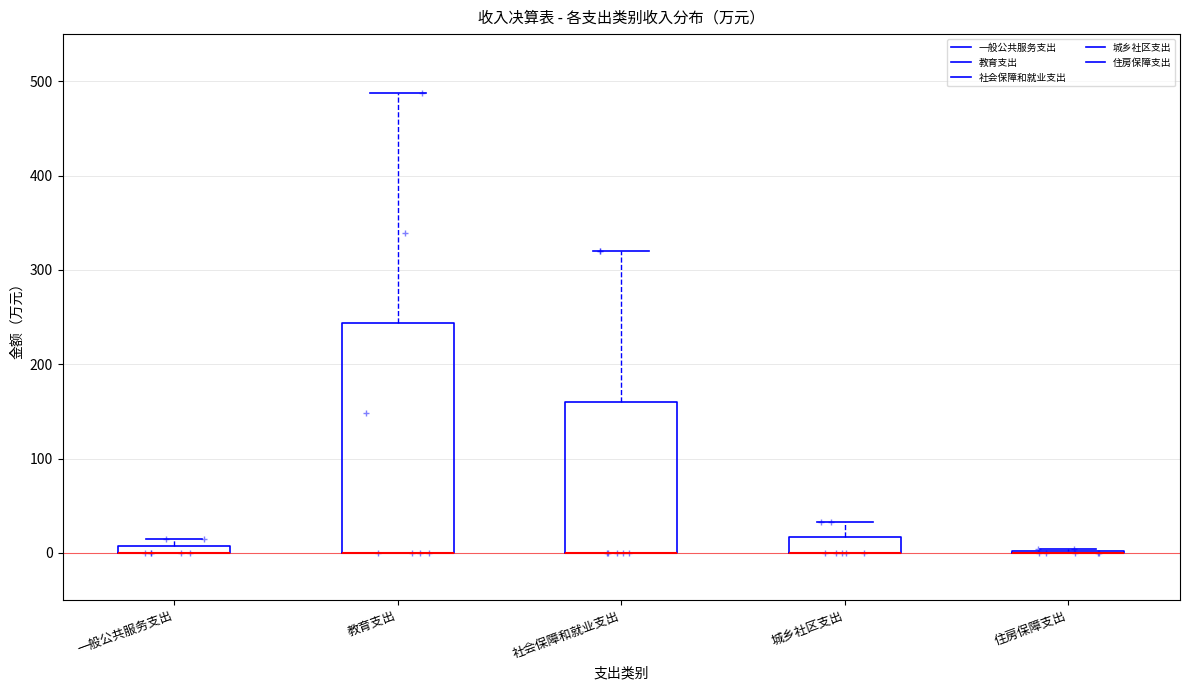

Where is the lower edge of the box for 教育支出 on the y-axis? The values are not printed on the chart, so give them approximately, as read against the axis.

0